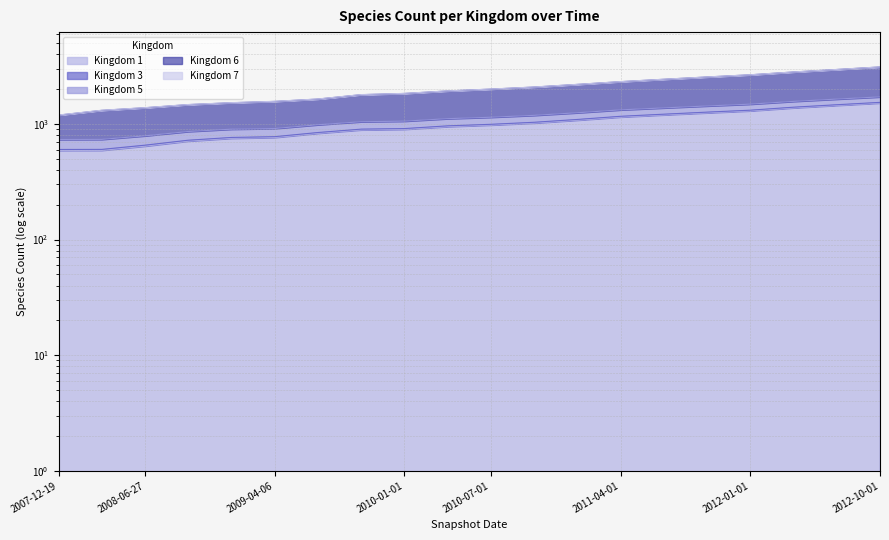

At which label is 1 closest to 1055?

2011-01-01